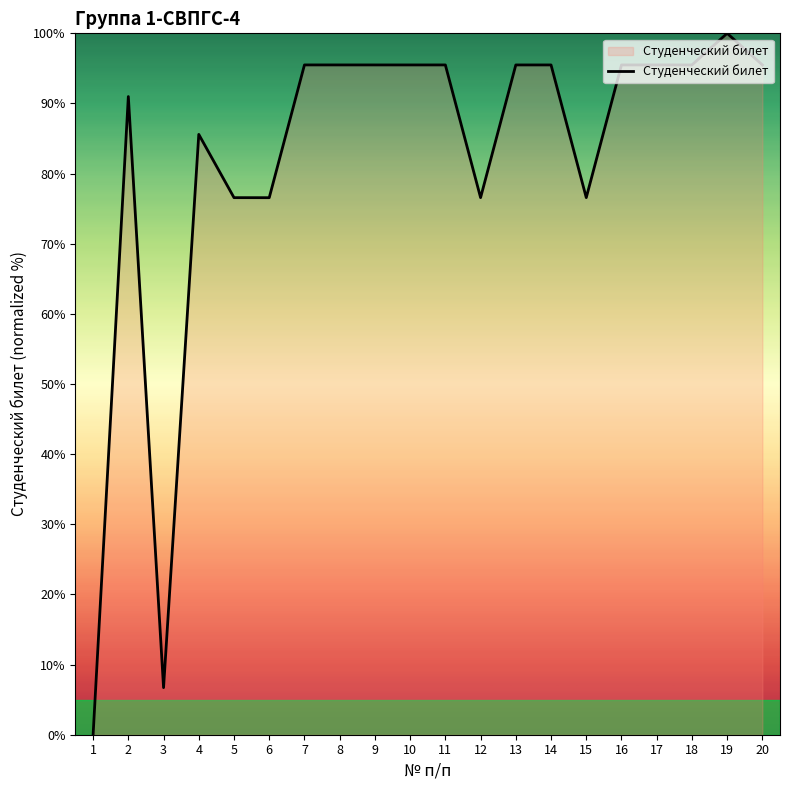

At which label does the data first exceed 95?

7